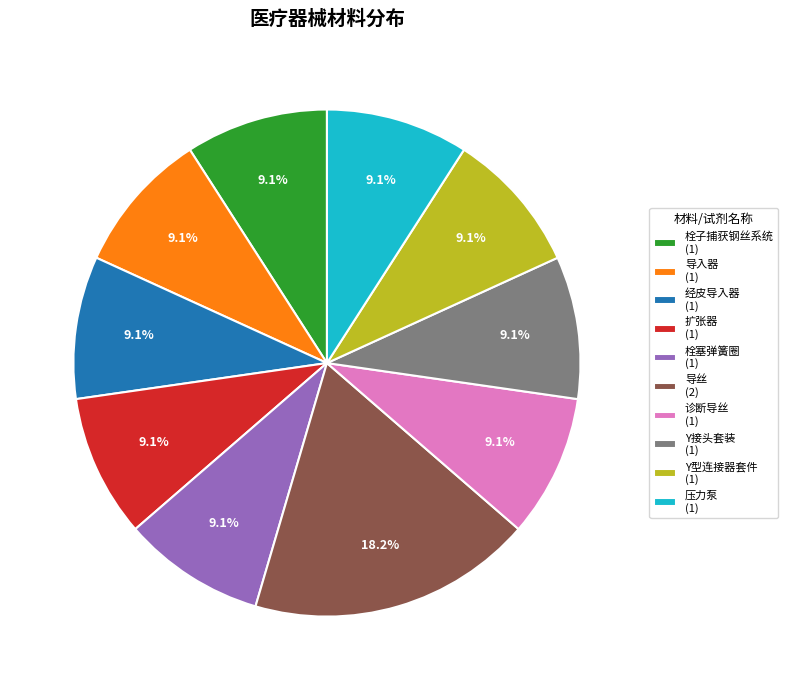

How many slices are in this pie chart?

10